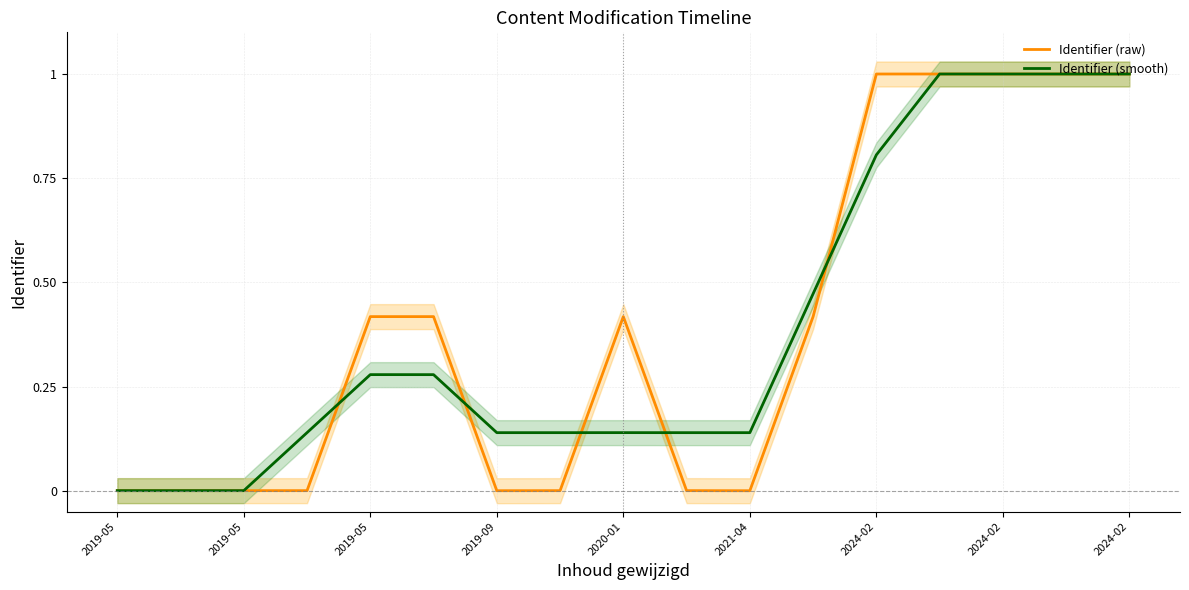

What is the highest value of the Identifier (smooth) series?

1.0